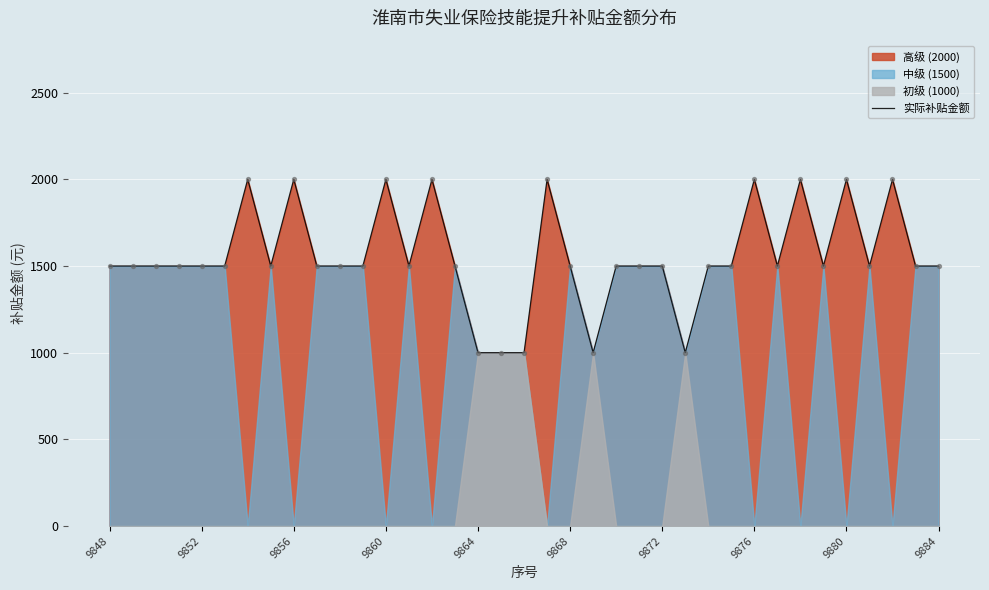

The value of 实际补贴金额 at 9860 is 2000. True or false?

True